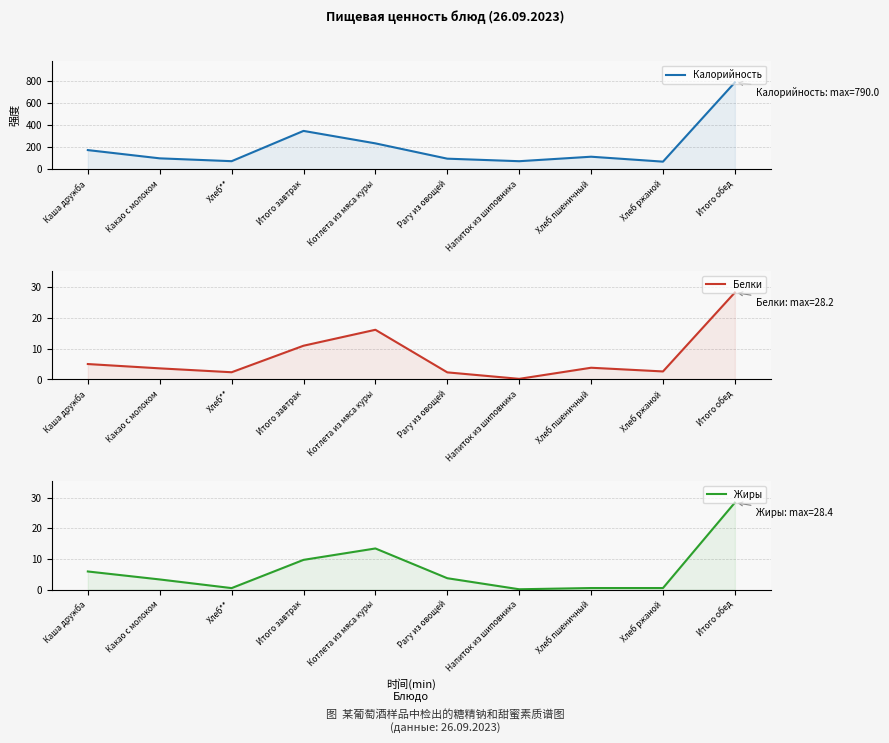

At how many categories does at least one series exceed 224?

3